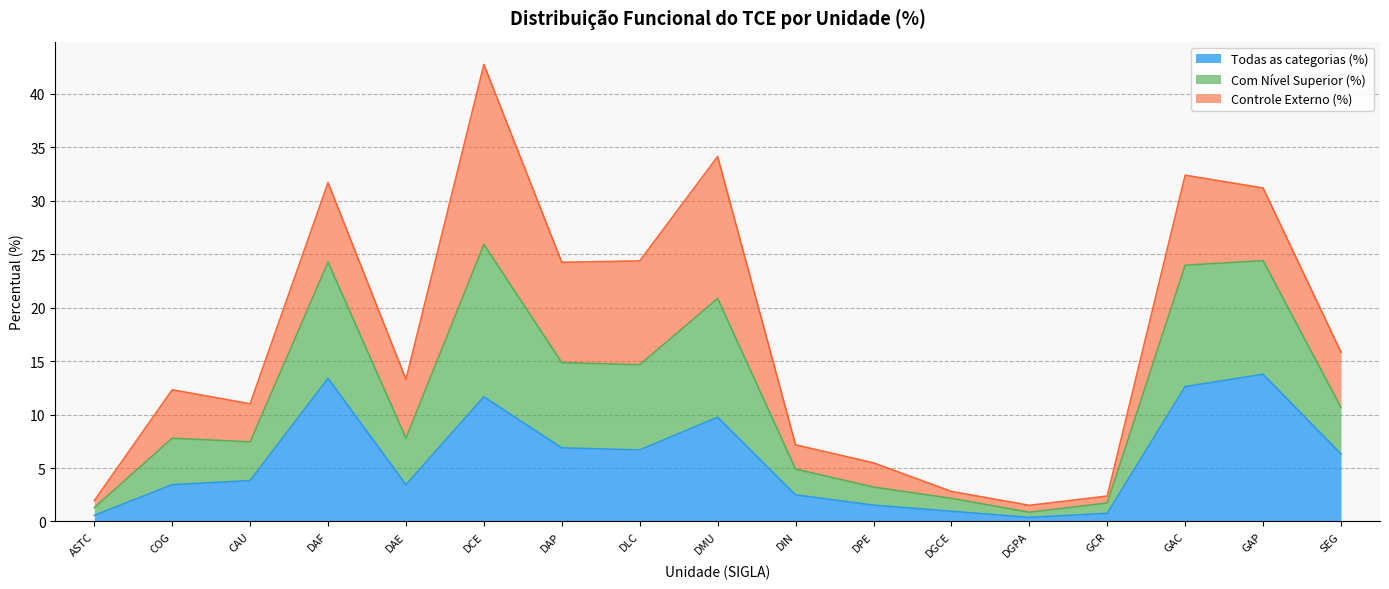

What is the highest value of the Todas as categorias (%) series?

13.8